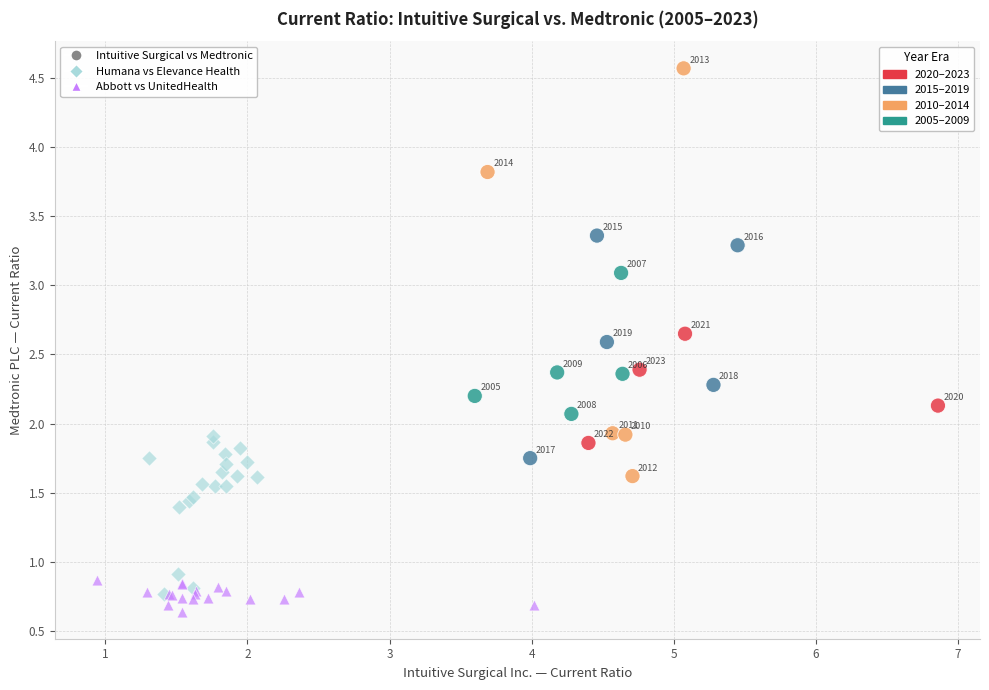

Which series contains the highest Y value?

Intuitive Surgical vs Medtronic